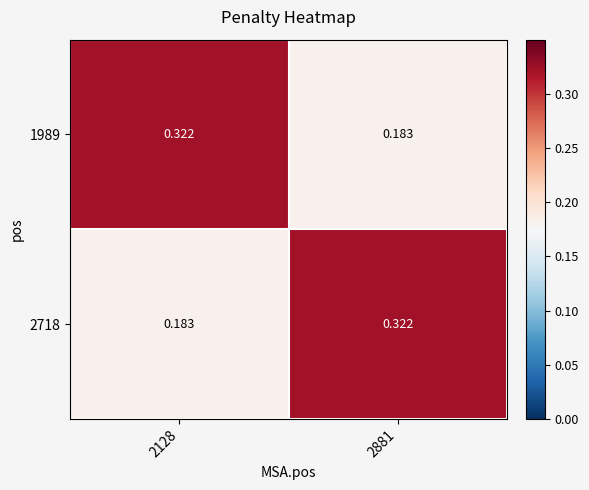

Is the value of 1989 at 2128 greater than the value of 2718 at 2128?

Yes